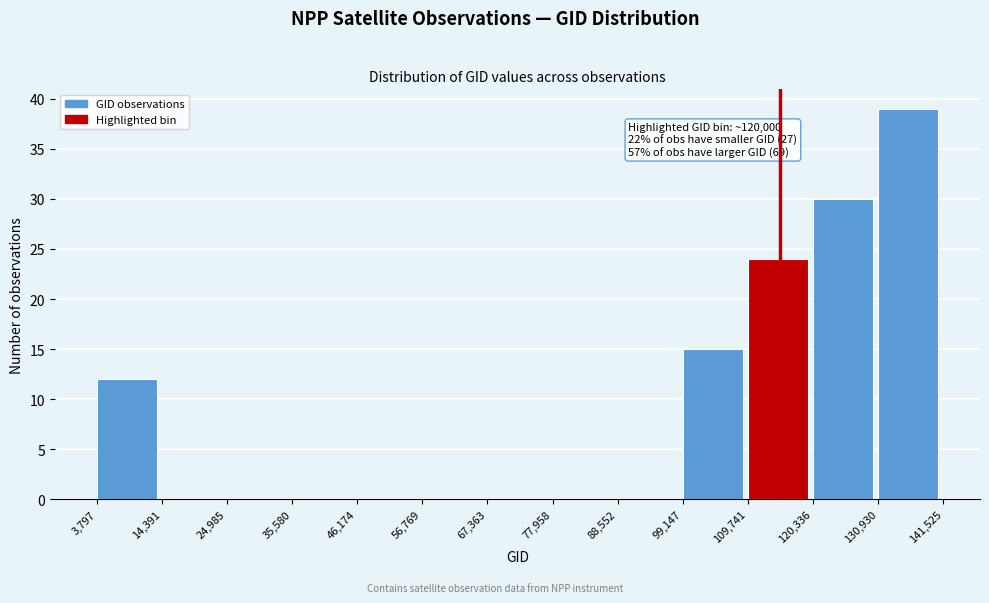

Over which range of the x-axis is the bar tallest?

130,930 to 141,525